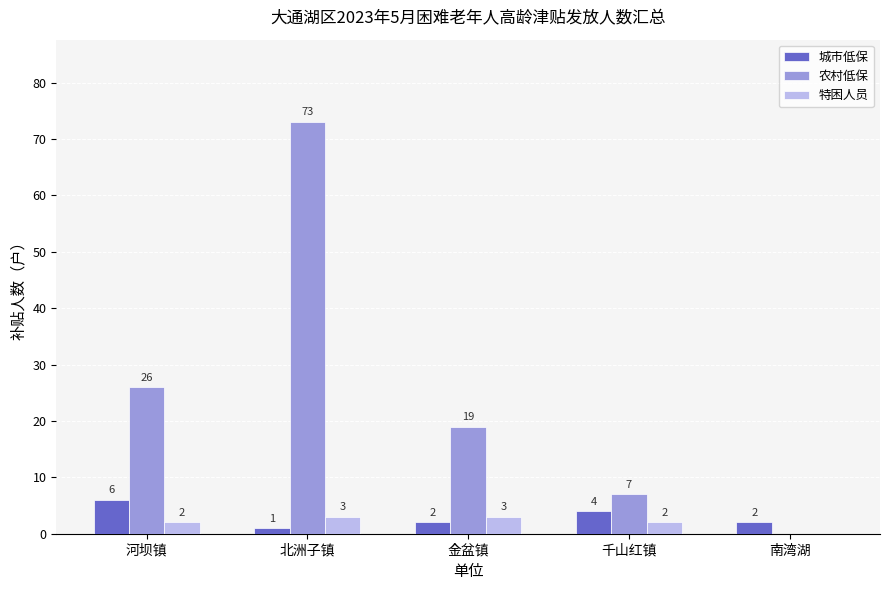

Is it true that 农村低保 equals 26 at 金盆镇?

False